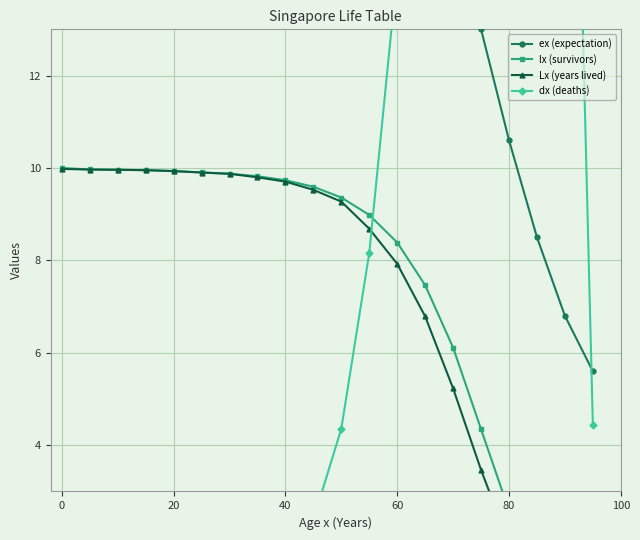

The value of lx (survivors) at 40 is 9.7. True or false?

True